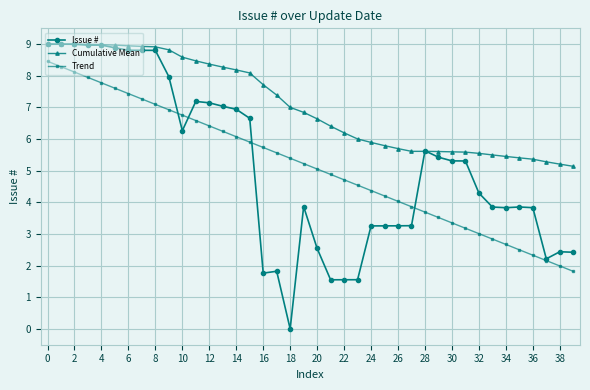

True or false: Cumulative Mean has more than 1 points higher than both neighbors.

True